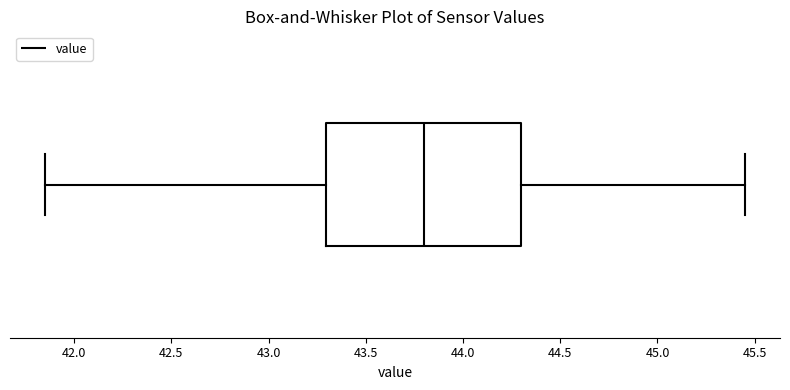

Transcribe this box plot: give where the median line is, the range the box spans, and where the two whiskers end, as read against the x-axis. The values are not printed on the chart, so give them approximately, as read against the axis.

median 43.80, box 43.30 to 44.30, whiskers 41.85 to 45.45